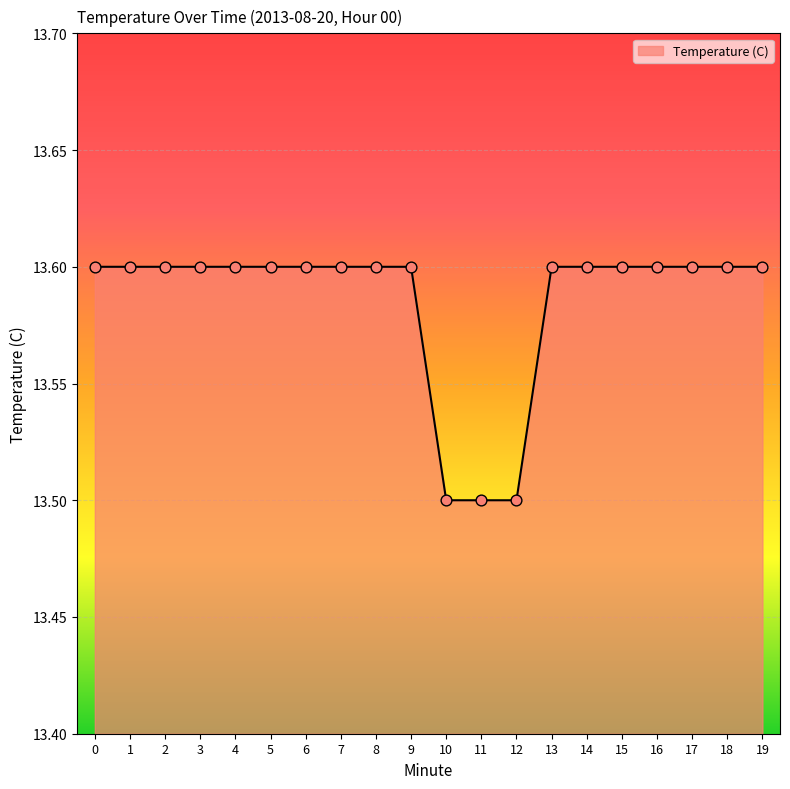

What is the ratio of the value at 3 to the value at 11?

1.0